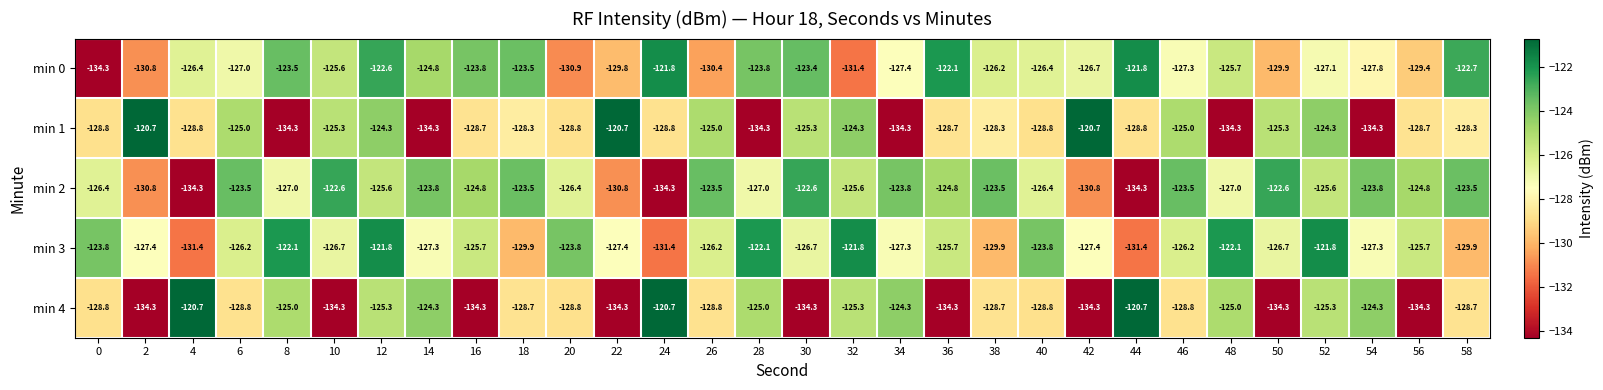

Count the number of categories in the chart.

30